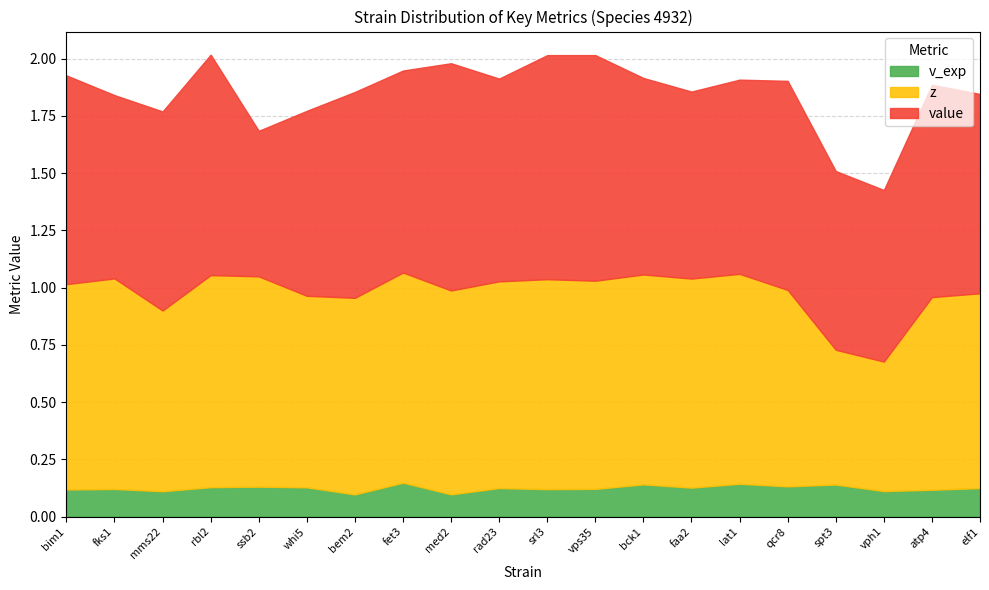

What is the difference between the maximum and minimum values in the value series?

0.4